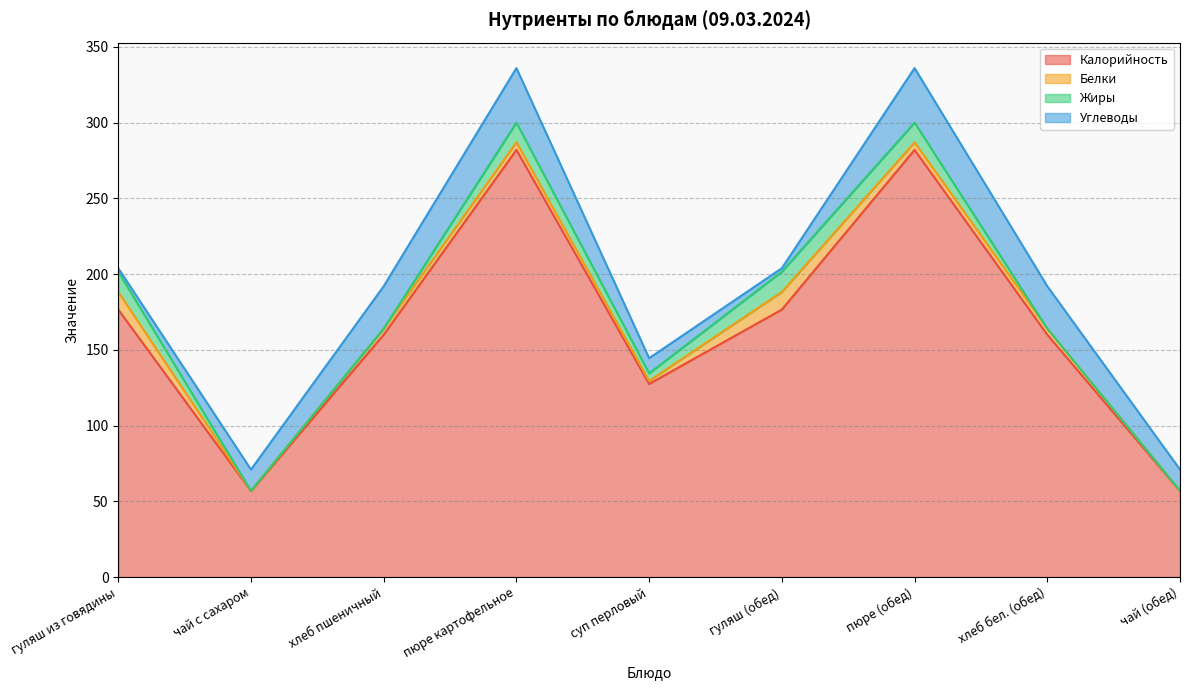

Which category has the lowest value across all series?

чай с сахаром